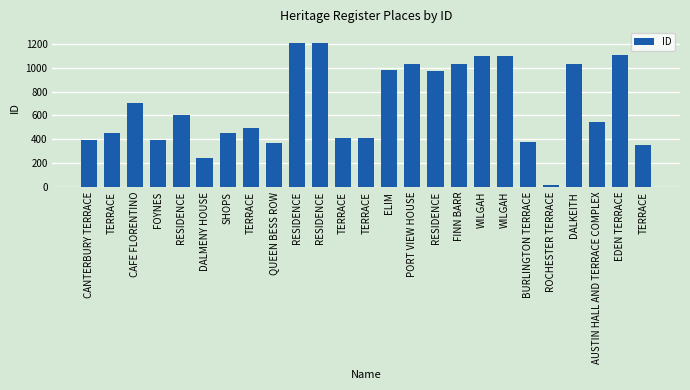

Between RESIDENCE and BURLINGTON TERRACE, which is larger?

RESIDENCE